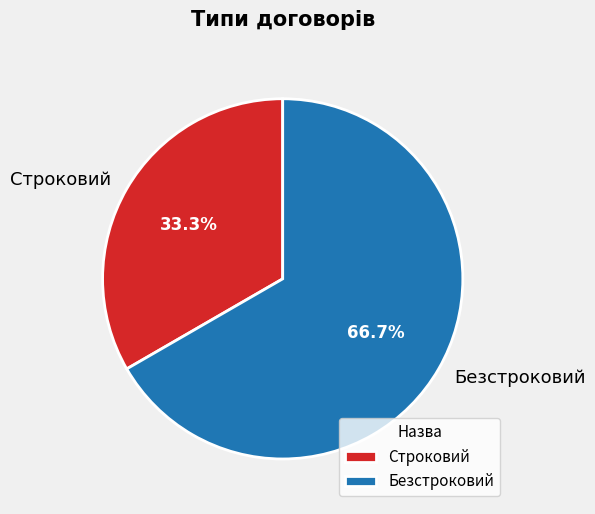

Count the number of slices in the pie.

2